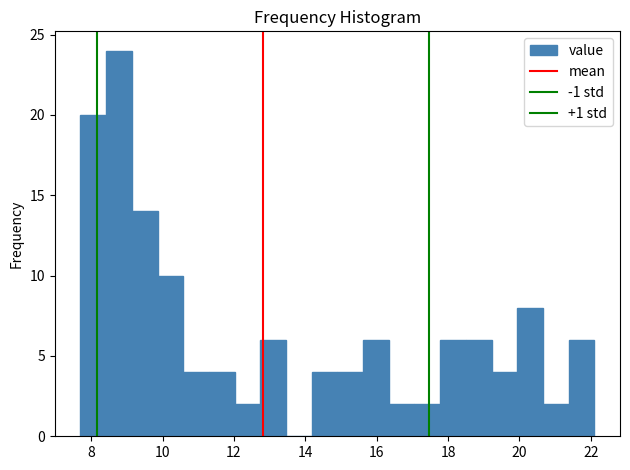

Read against the x-axis, roughly where is the centre of the tallest bar?

8.8